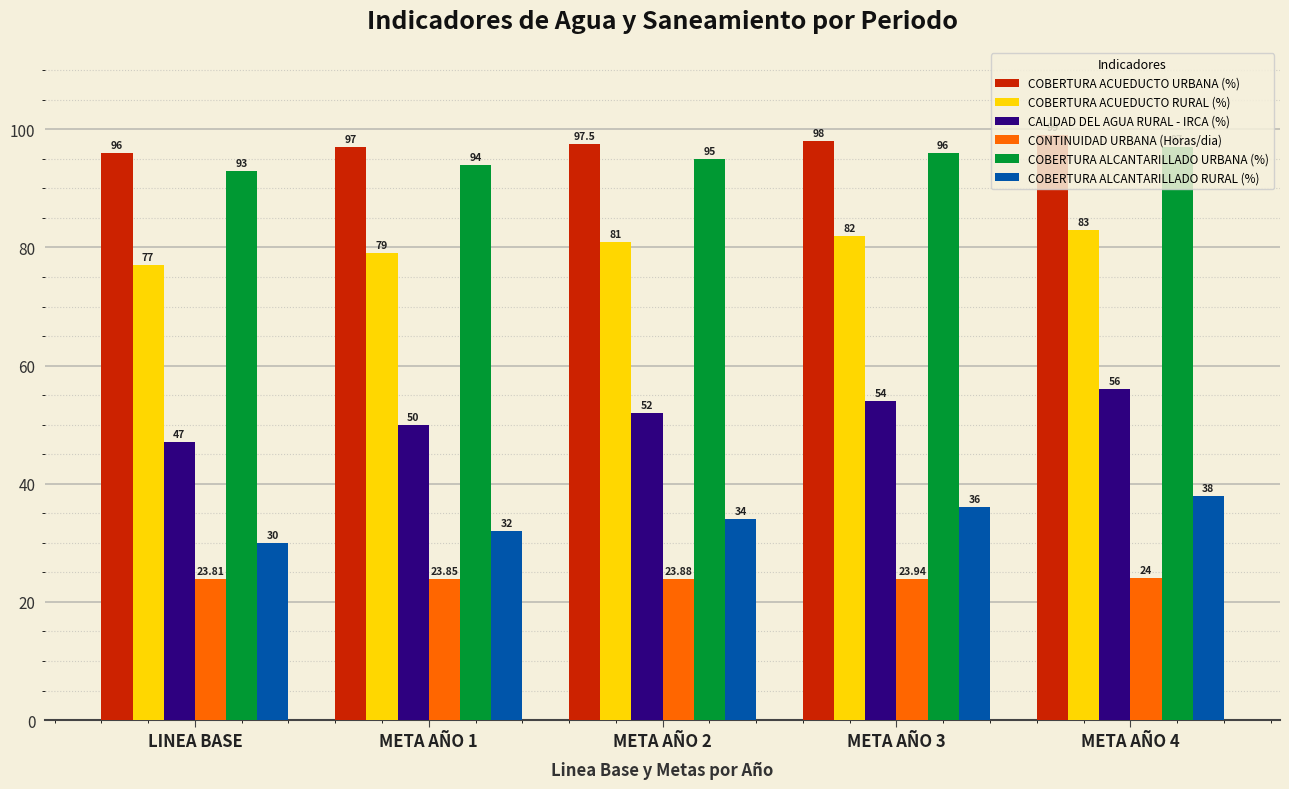

Is the value of CONTINUIDAD URBANA (Horas/dia) at META AÑO 2 greater than the value of COBERTURA ALCANTARILLADO URBANA (%) at META AÑO 2?

No